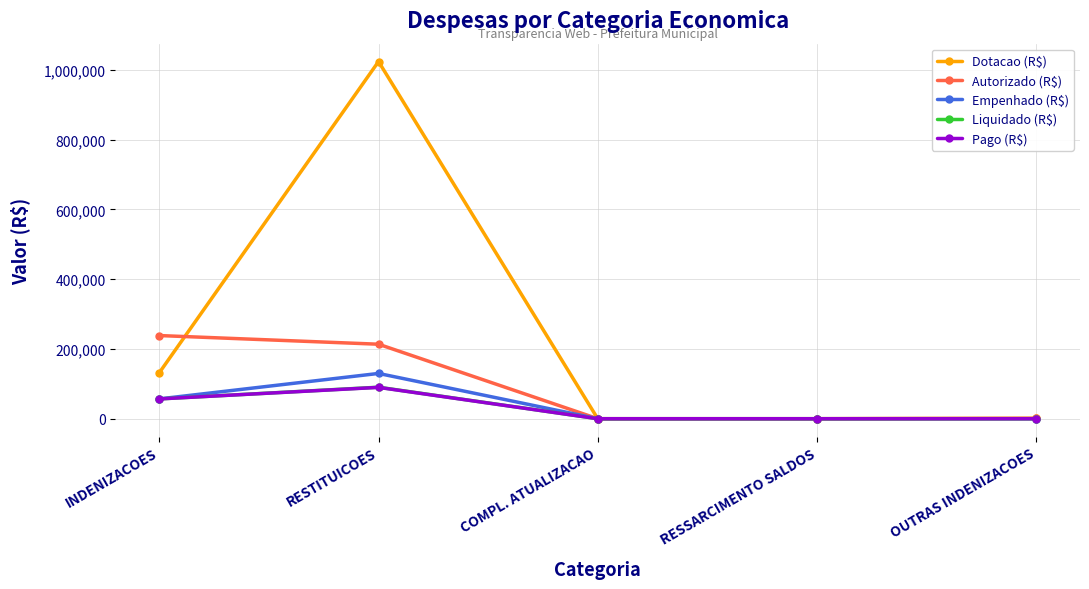

Which series changed the most between INDENIZACOES and COMPL. ATUALIZACAO?

Autorizado (R$)